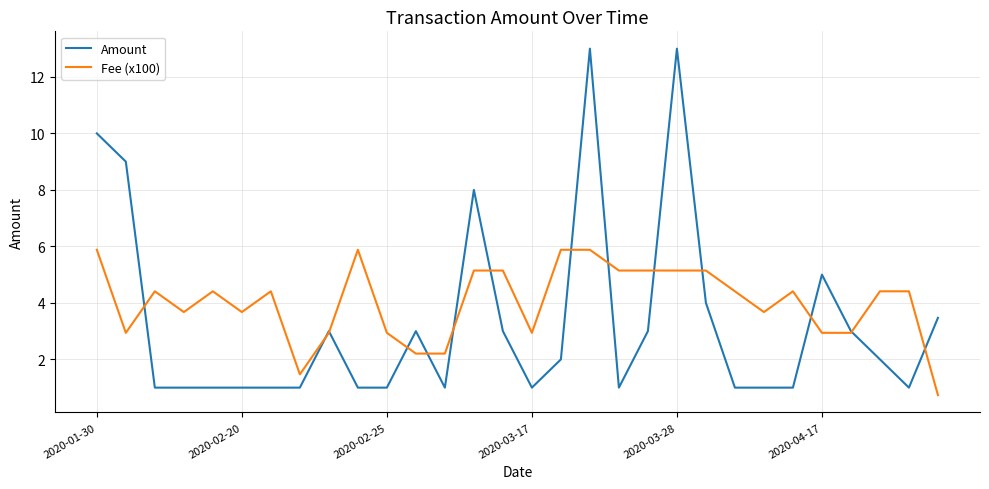

Which series has the largest total across all categories?

Fee (x100)